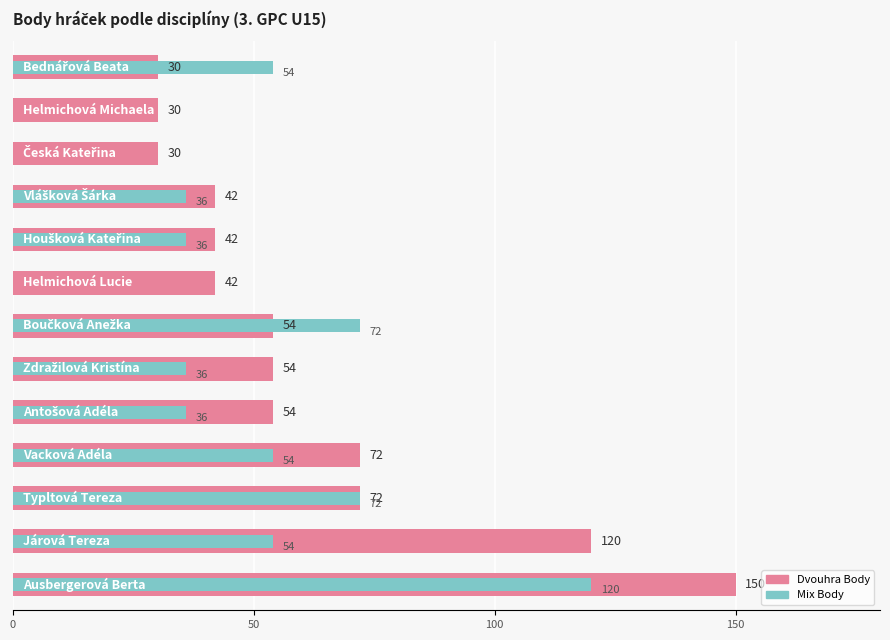

Rank the series at 100 from highest to lowest value.

Dvouhra Body, Mix Body